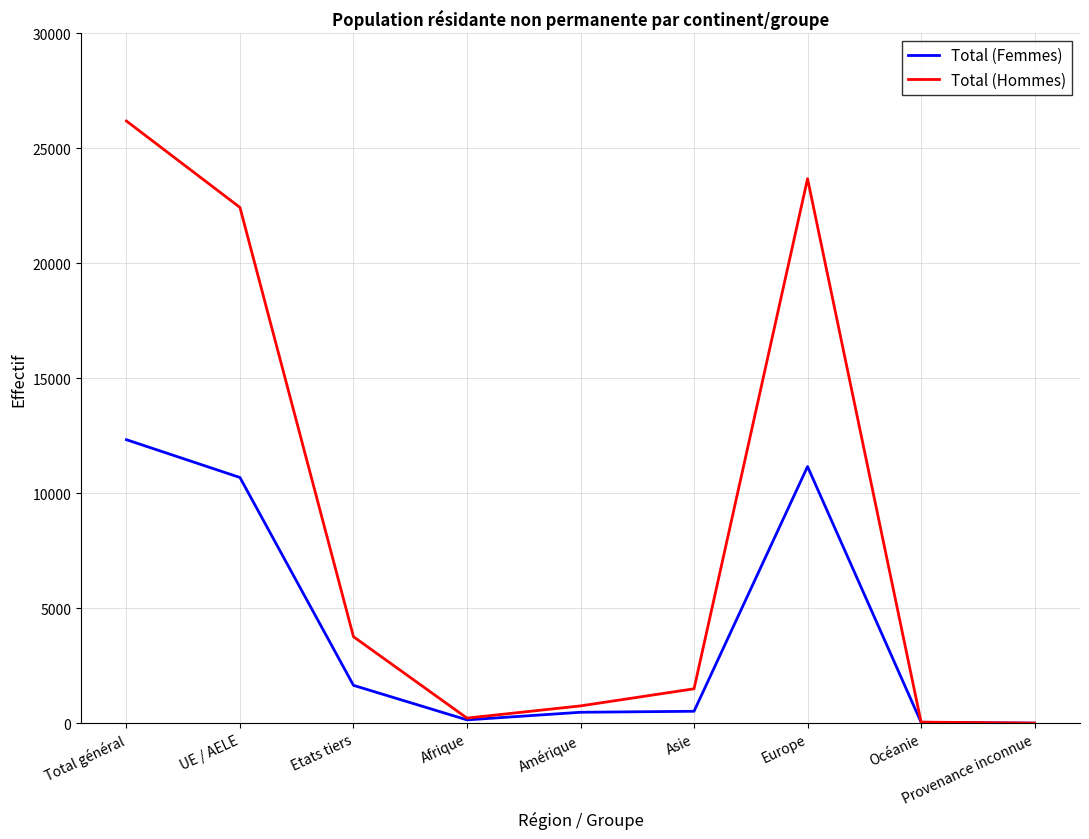

Is it true that Total (Femmes) equals 17555 at Total général?

False